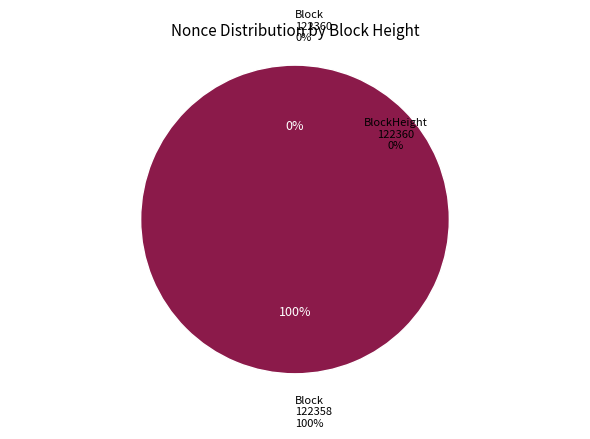

Does 122360 represent more than half of the total?

No